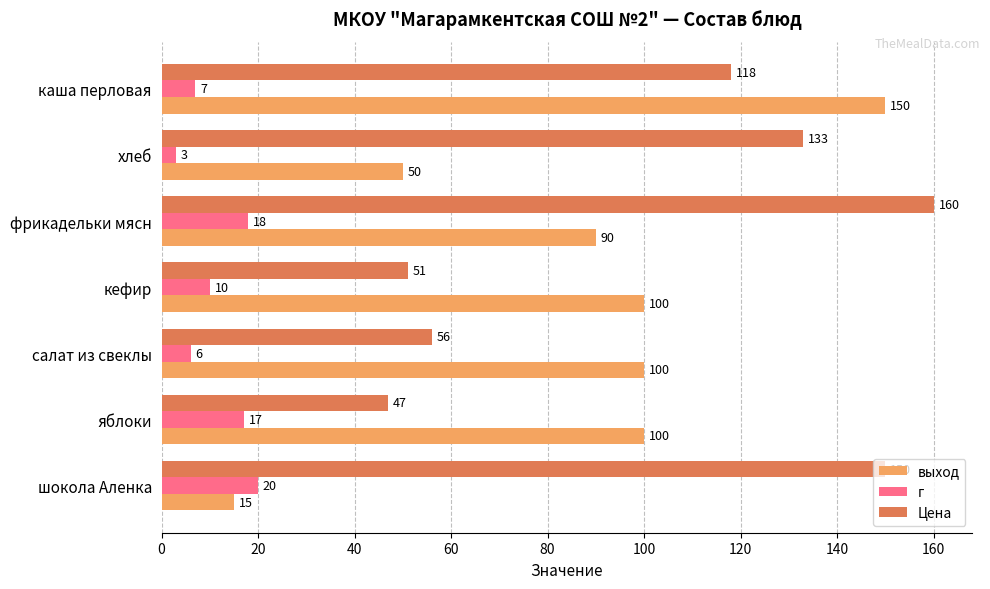

What is the difference between the second highest and second lowest values in the г series?

12